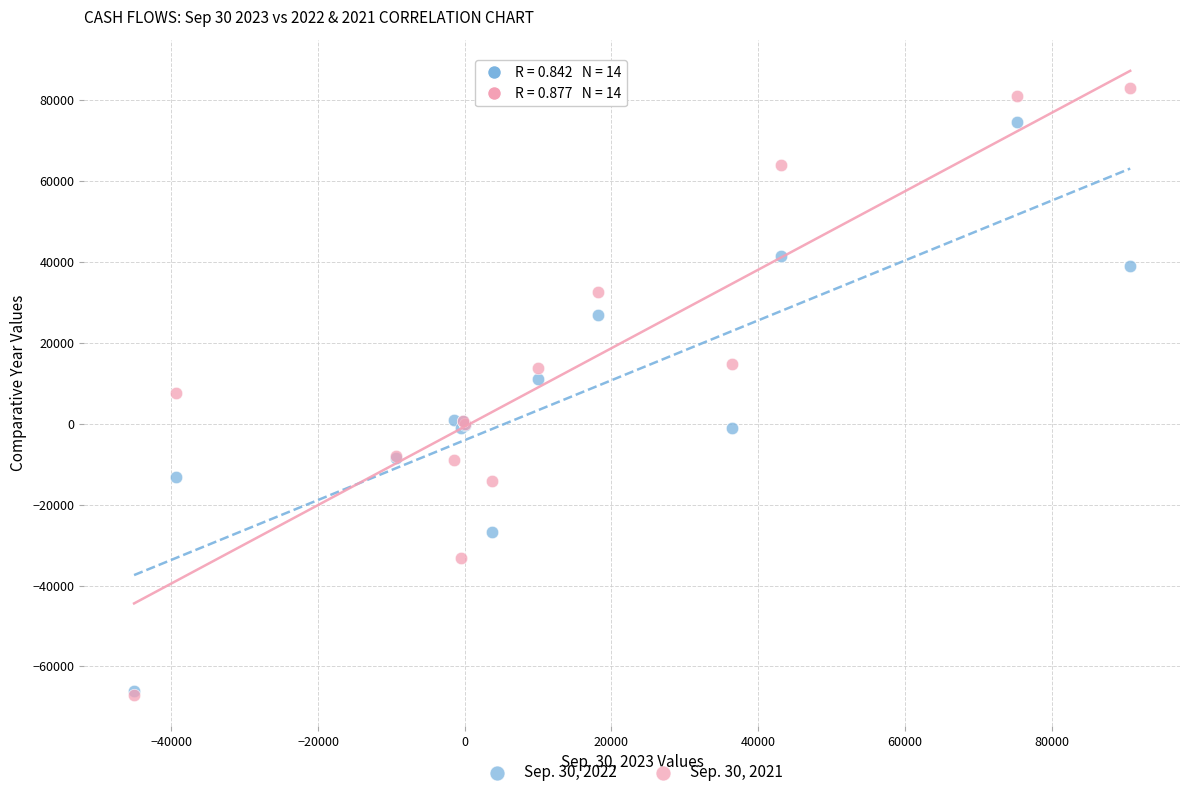

What are all the series names shown in the legend?

Sep. 30, 2022, Sep. 30, 2021